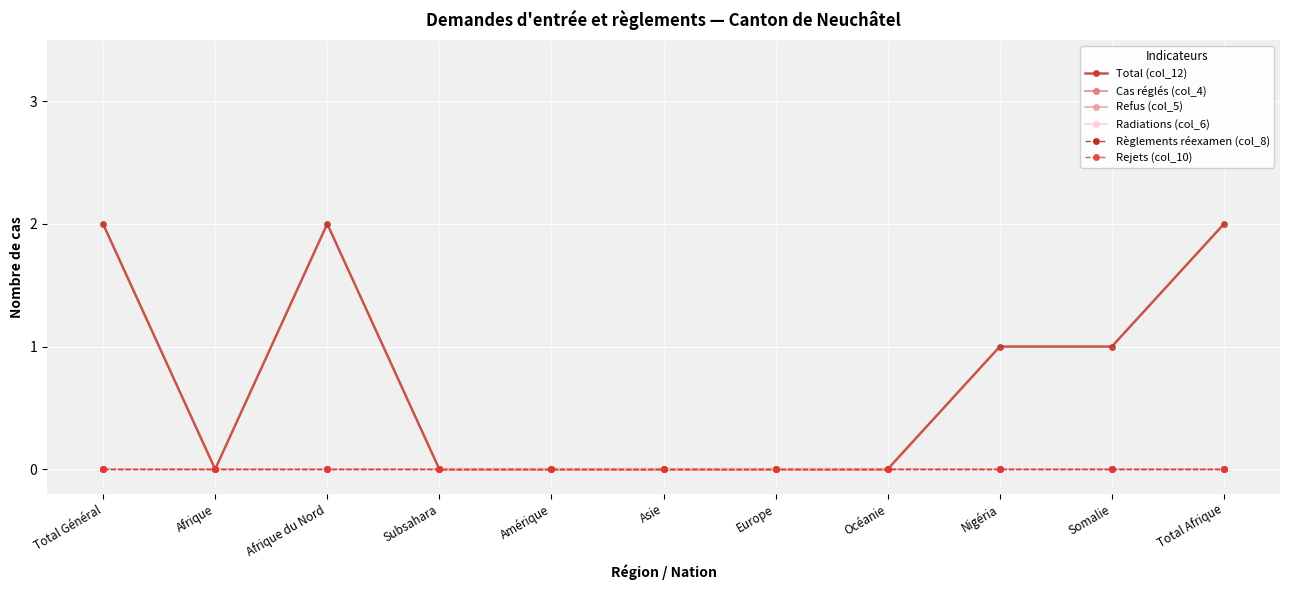

True or false: Cas réglés (col_4) and Total (col_12) intersect in this chart.

False